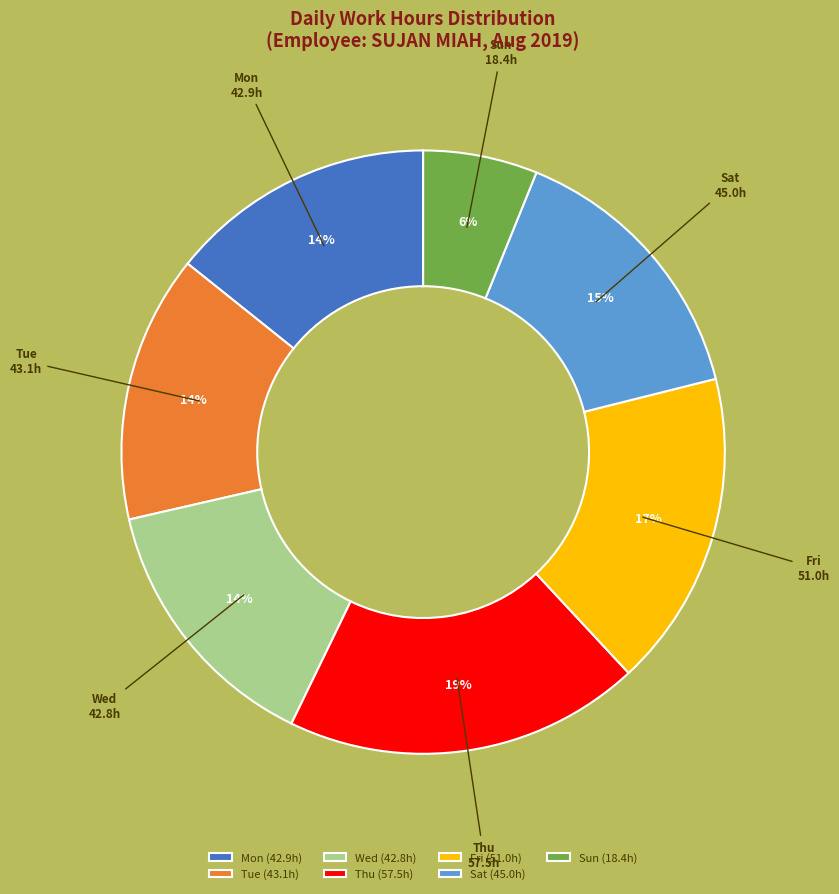

What percentage is the Thu slice, to the nearest percent?

19%